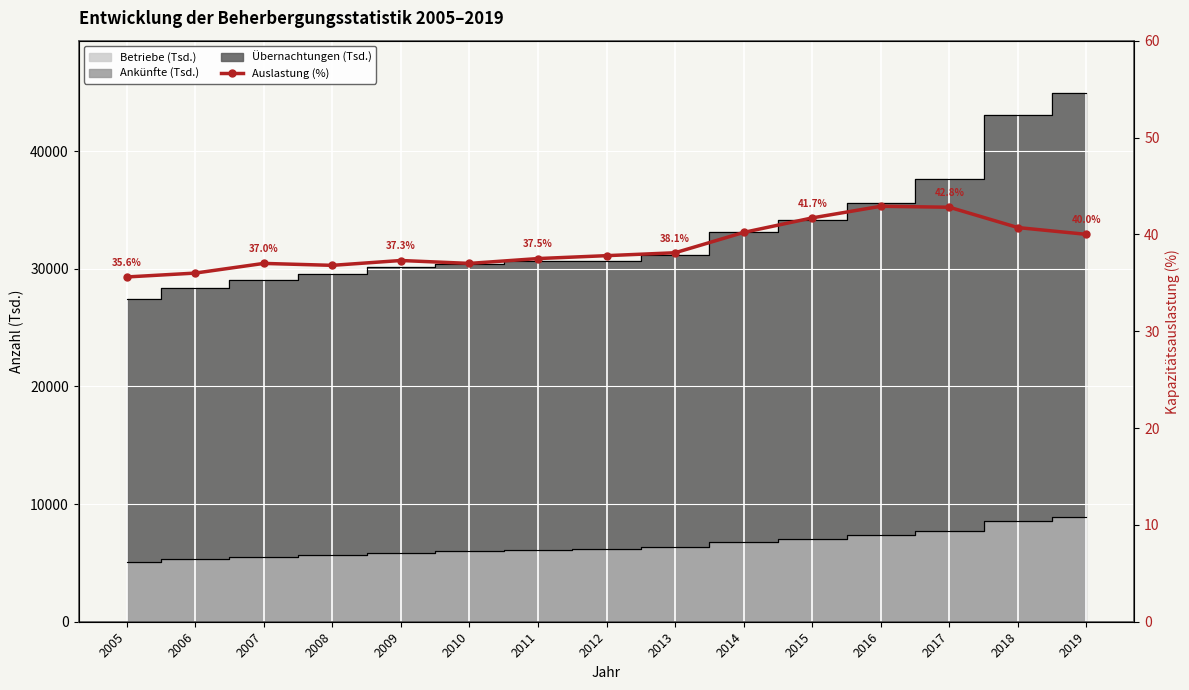

Reading left to right, what are all the values shown in this chart?

2005=35.6	2006=36.0	2007=37.0	2008=36.8	2009=37.3	2010=37.0	2011=37.5	2012=37.8	2013=38.1	2014=40.2	2015=41.7	2016=42.9	2017=42.8	2018=40.7	2019=40.0